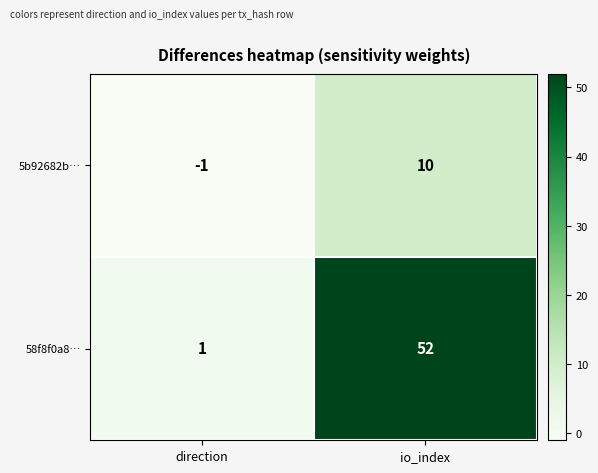

Reading left to right, what are all the values shown in this chart?

5b92682b…: -1	10
58f8f0a8…: 1	52